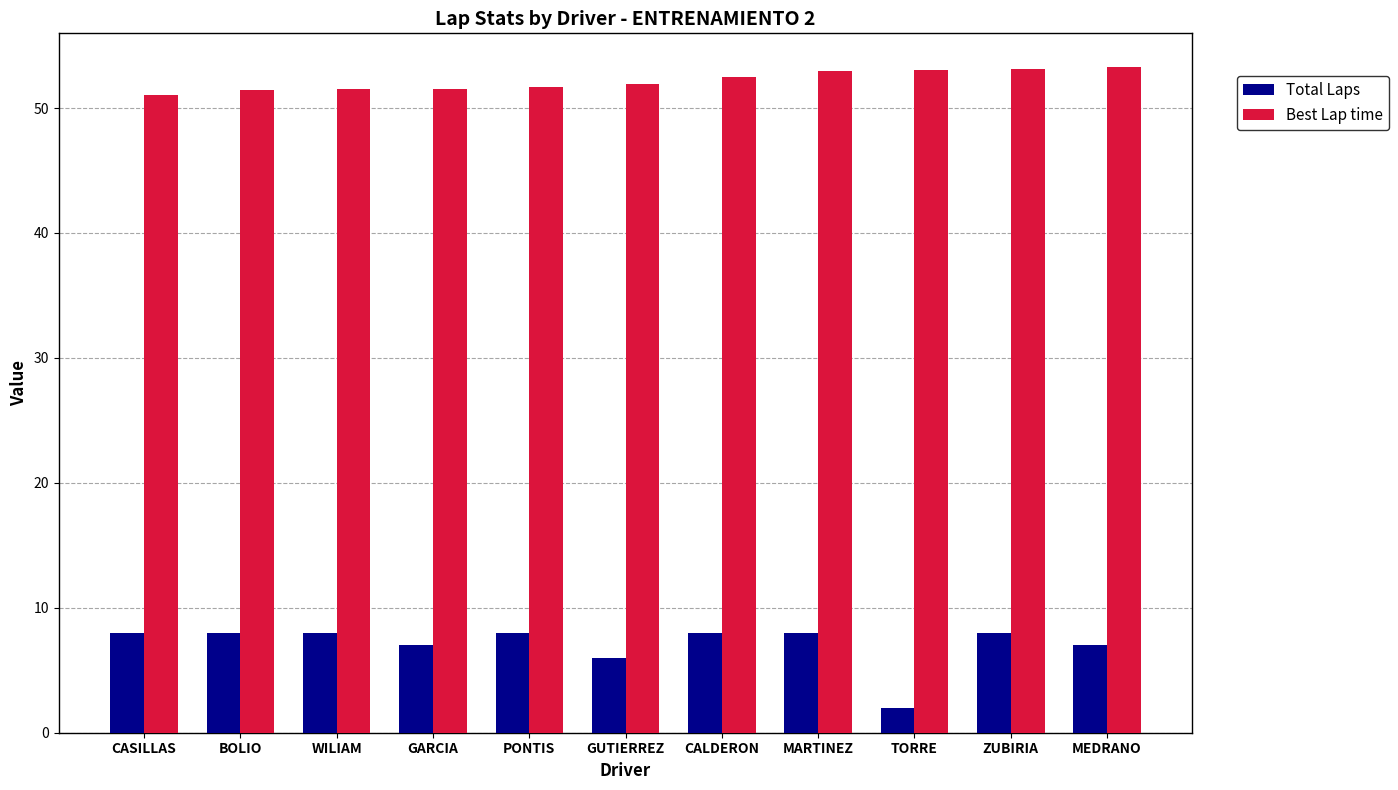

What is the difference between the highest and lowest values at PONTIS?

43.7